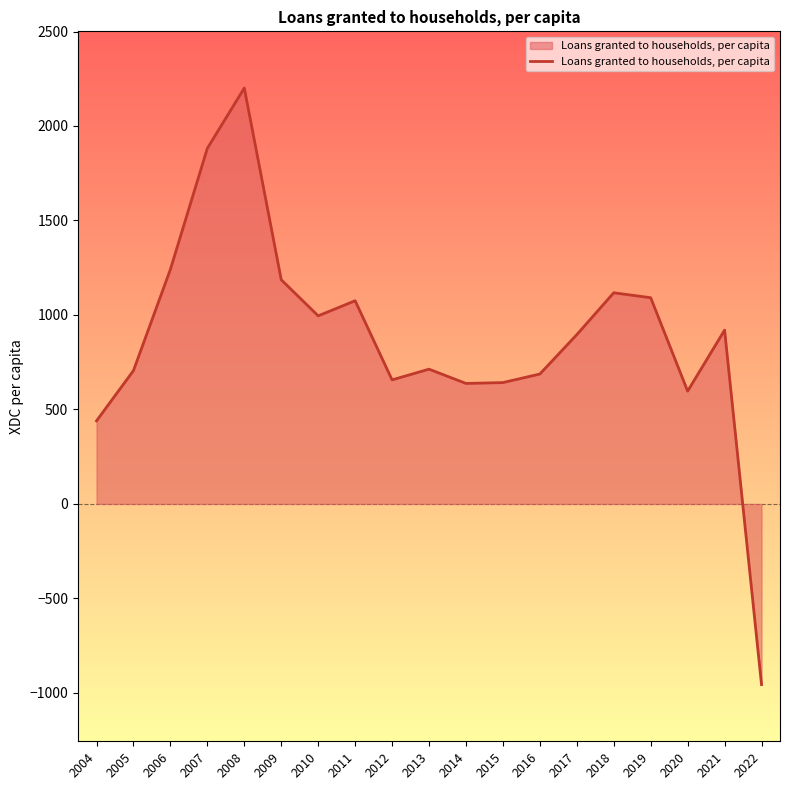

The chart shows a value of 442.2 at 2019. True or false?

False